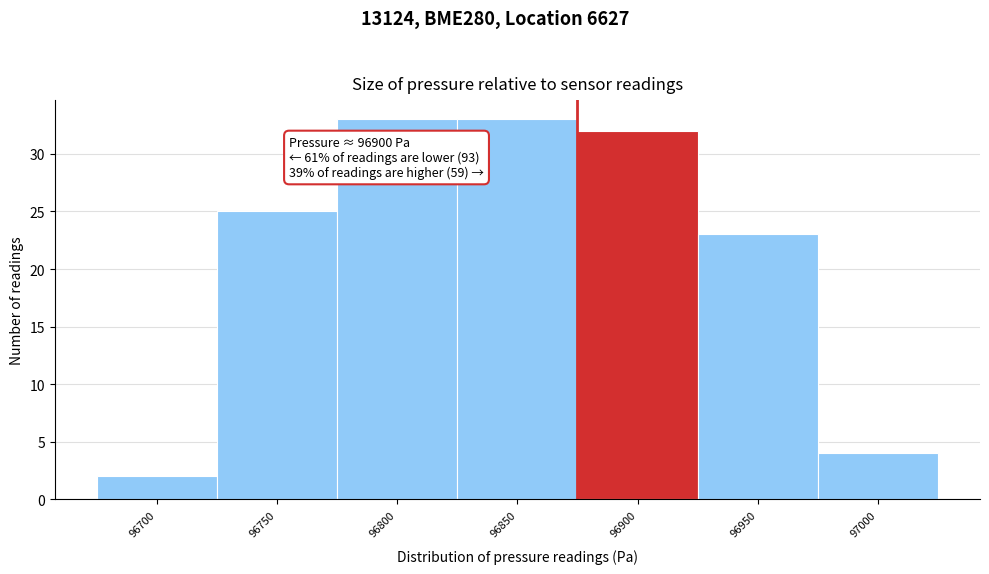

Reading left to right, list all the values displayed in this chart.

96700=2	96750=25	96800=33	96850=33	96900=32	96950=23	97000=4